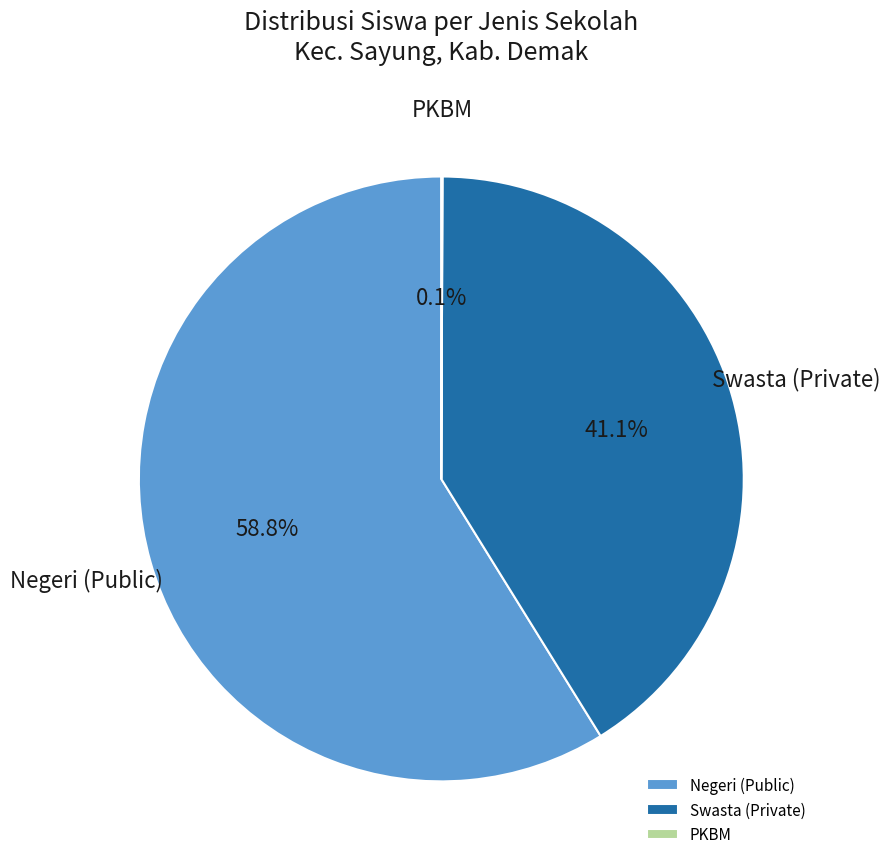

How much of the chart is everything except Negeri (Public)?

41.2%